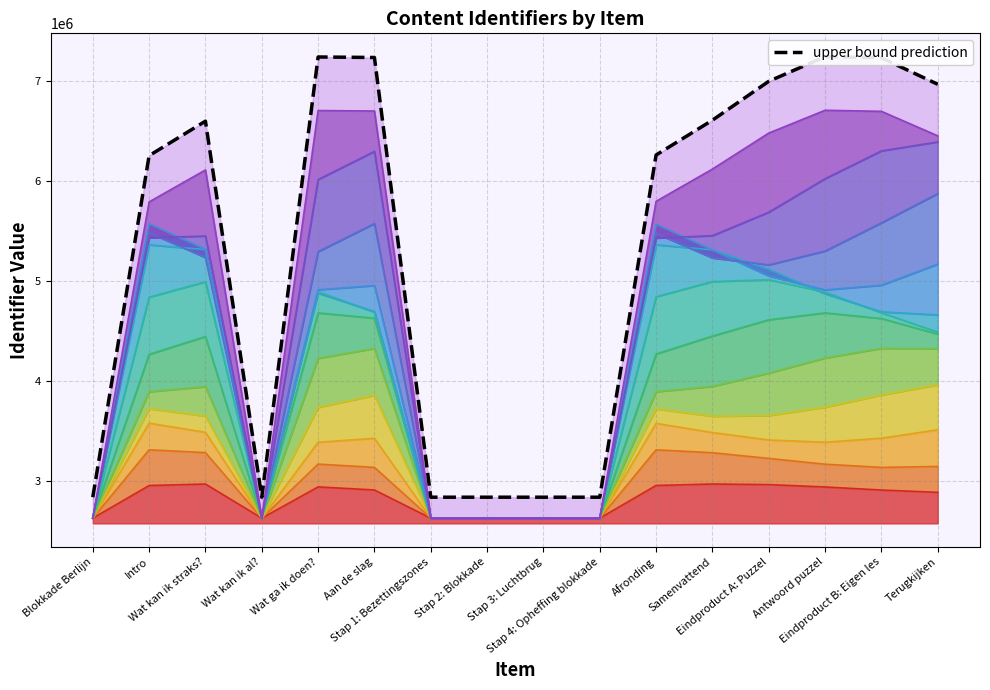

How many lines are shown in the chart?

1